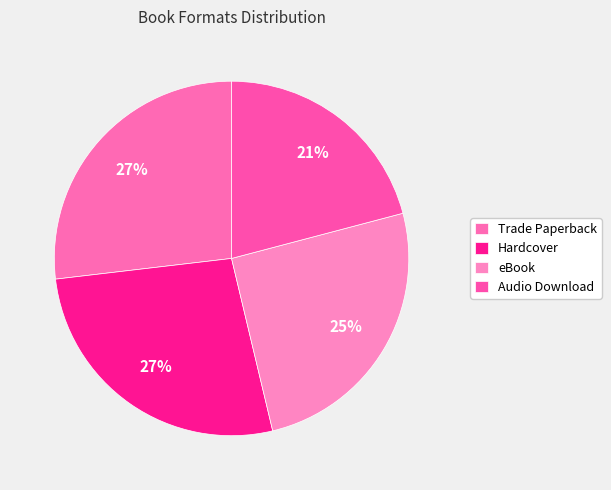

How many slices are in this pie chart?

4